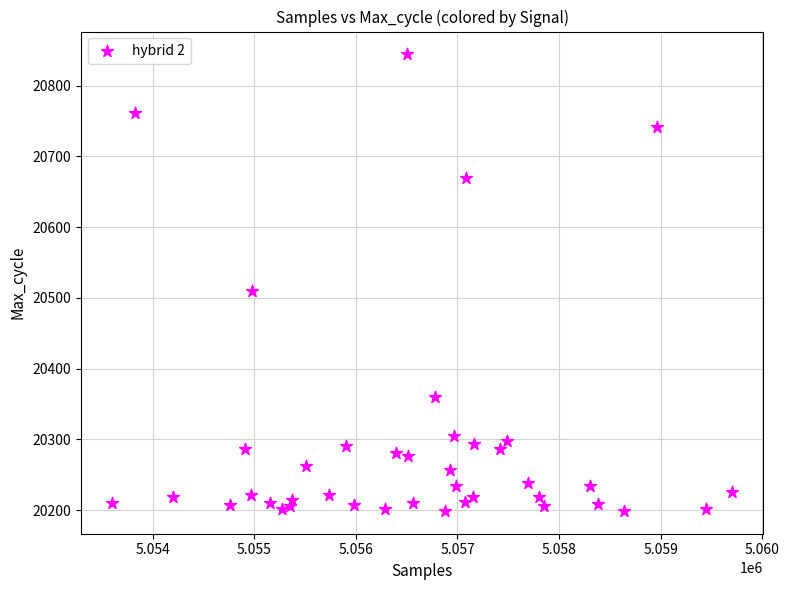

What Y value in the scatter plot is closest to 20521?

20510